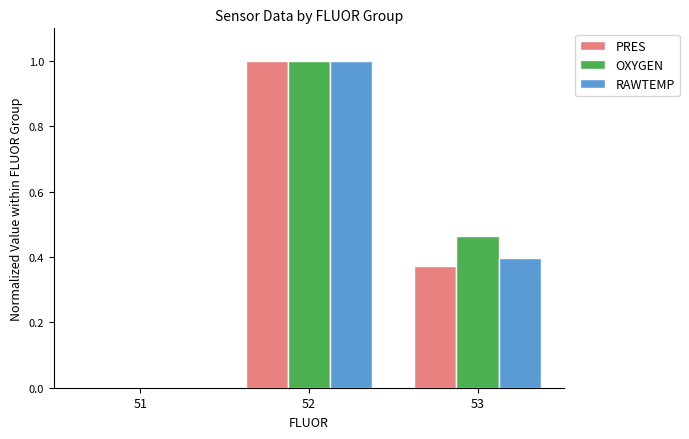

Is it true that RAWTEMP equals 0.2 at 53?

False